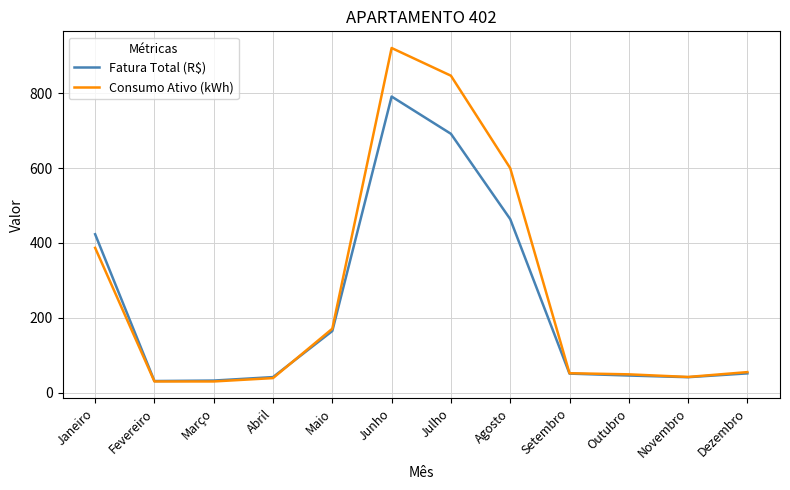

Count the number of data series in this chart.

2